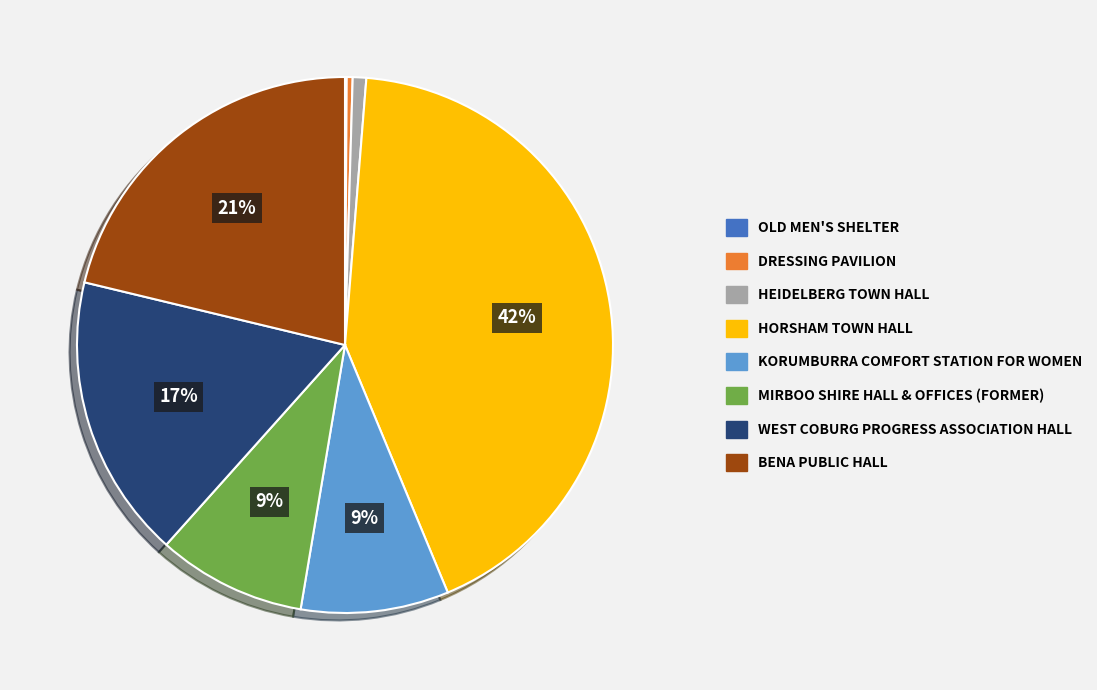

True or false: MIRBOO SHIRE HALL & OFFICES (FORMER) accounts for 9% of the total.

True